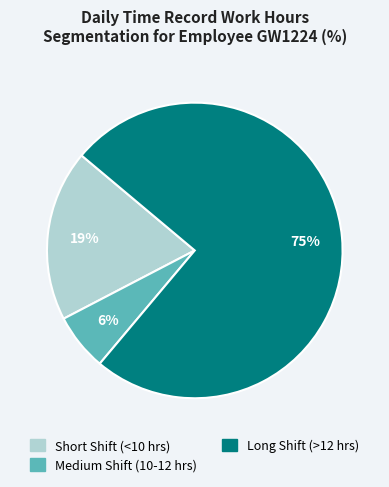

To the nearest percent, what portion does Long Shift (>12 hrs) represent?

75%